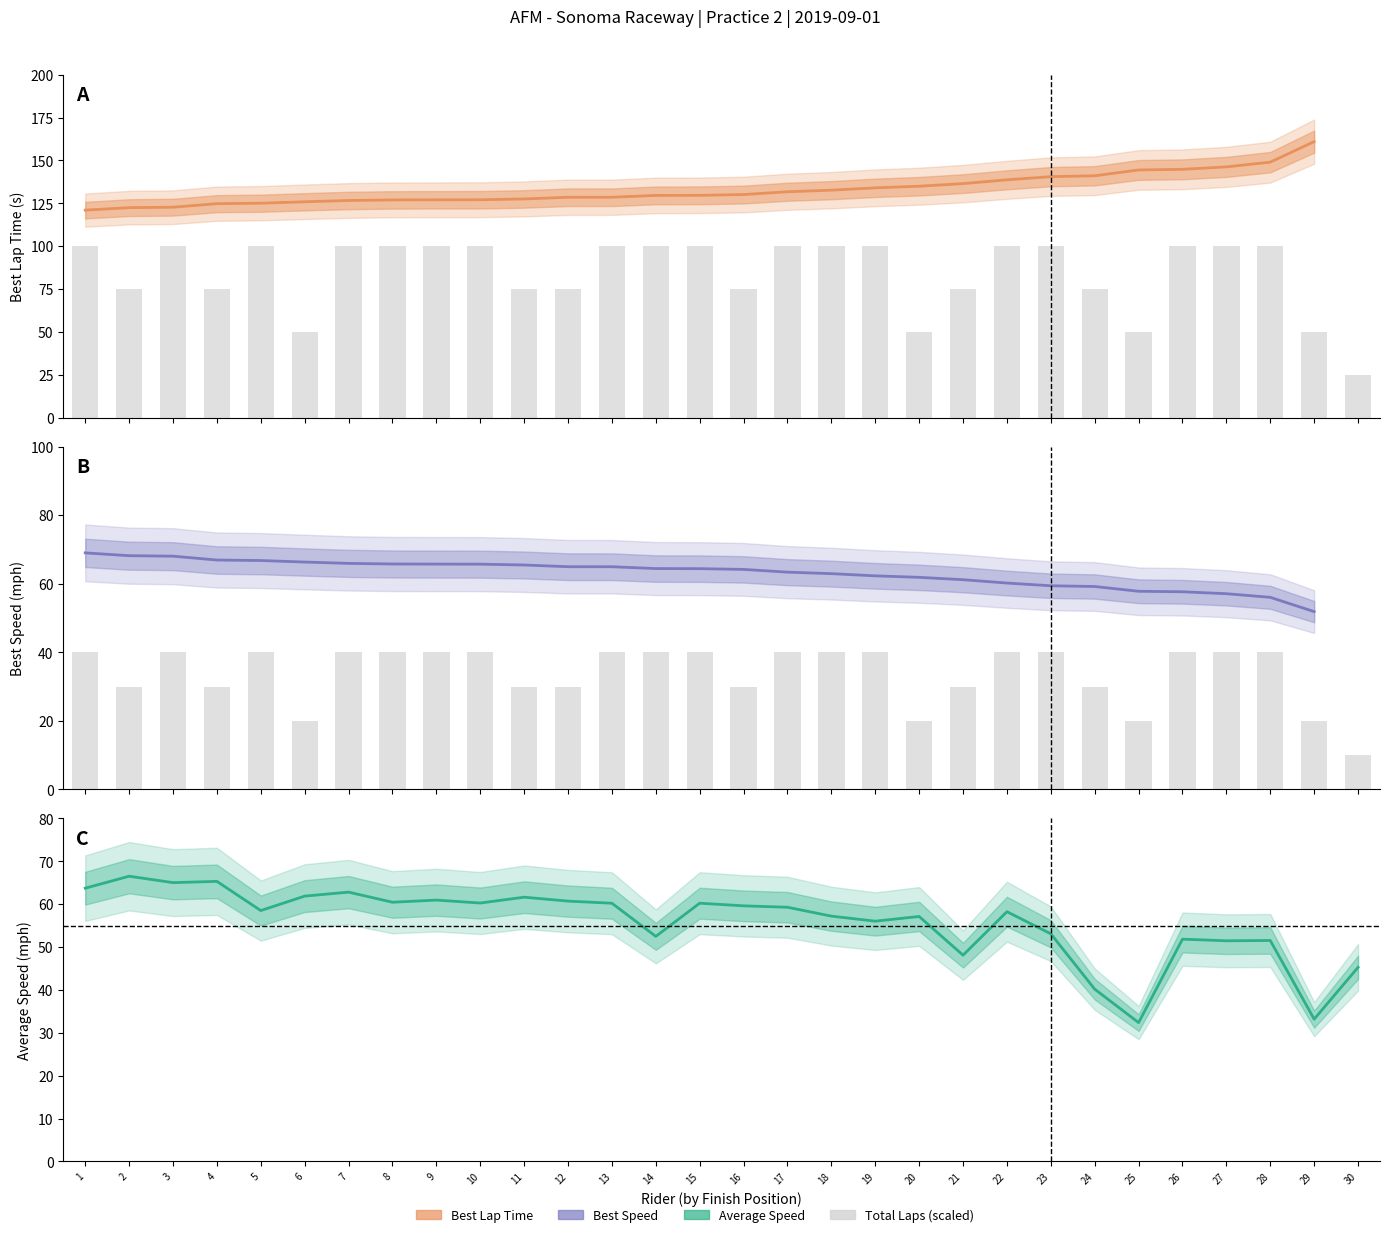

How many data points in Average Speed are above 59?

15